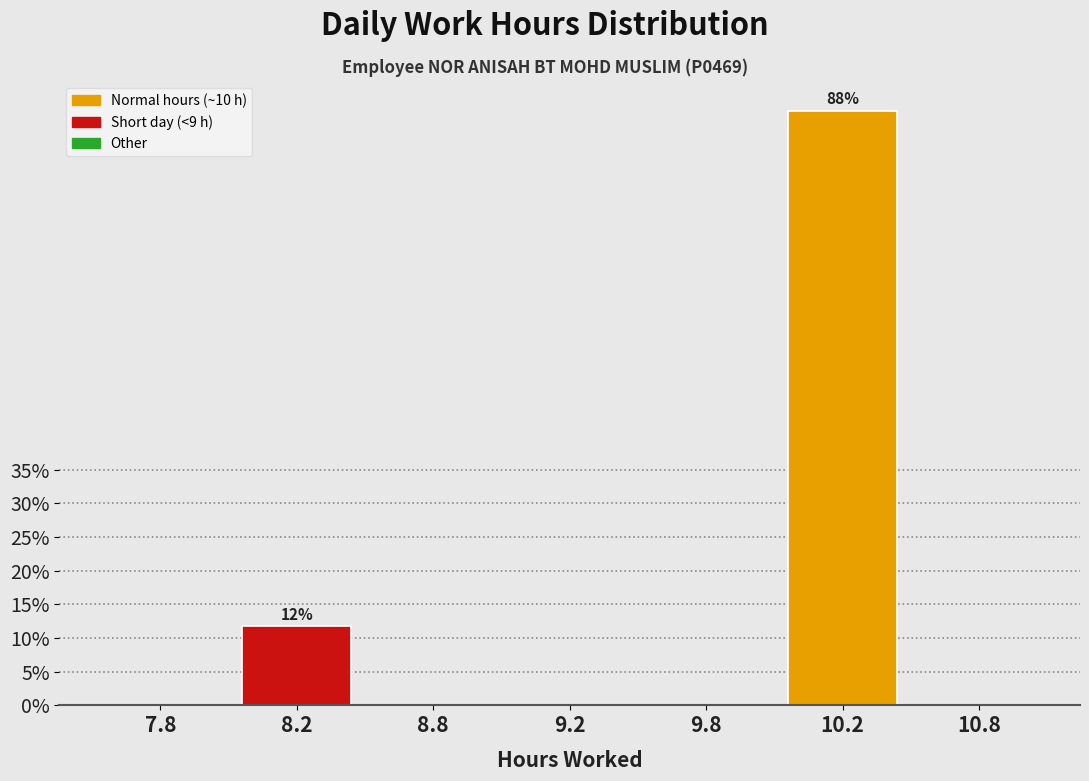

Reading right to left, what are all the values shown in this chart?

10.8=0.0	10.2=88.2	9.8=0.0	9.2=0.0	8.8=0.0	8.2=11.8	7.8=0.0